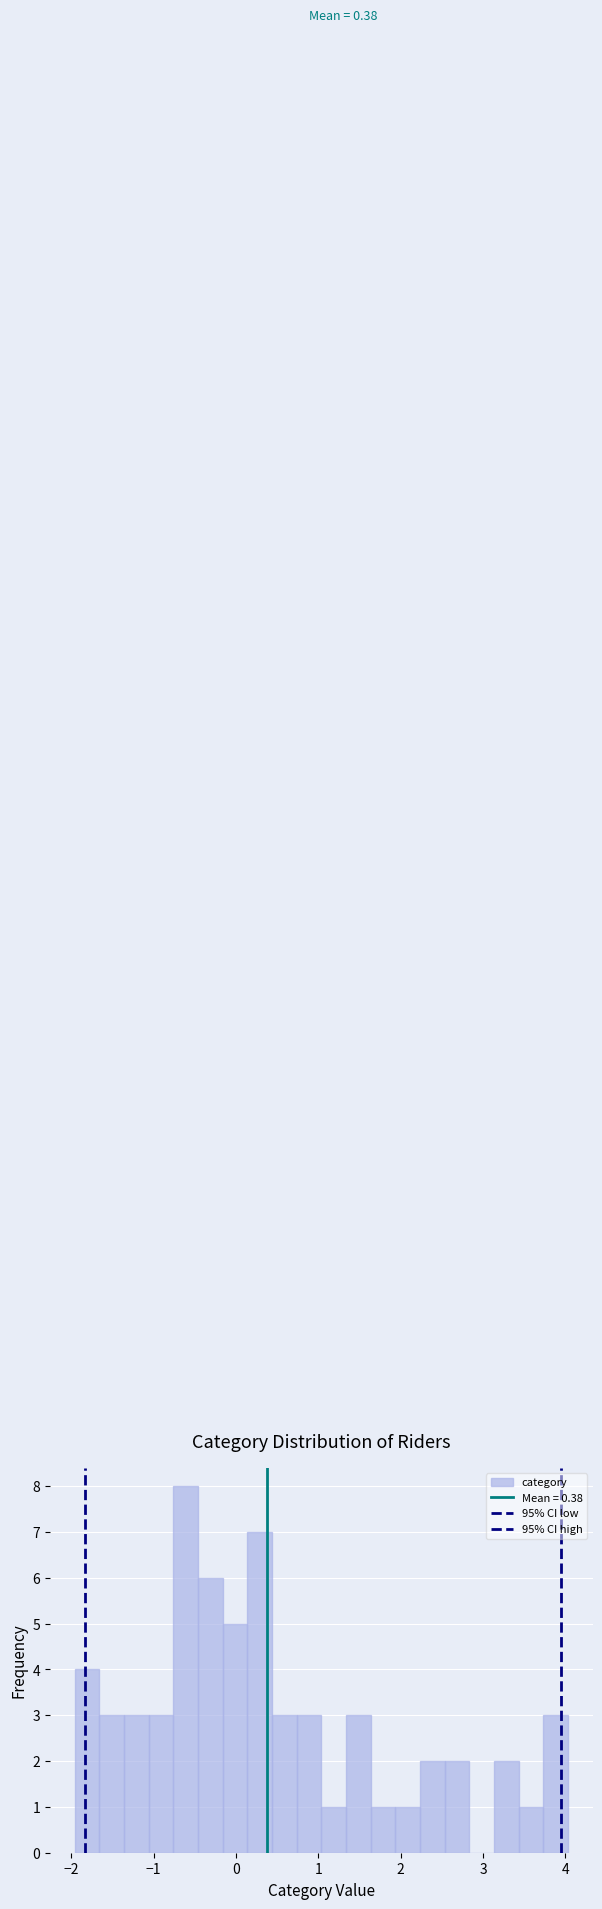

Read against the x-axis, roughly where is the centre of the tallest bar?

-0.6